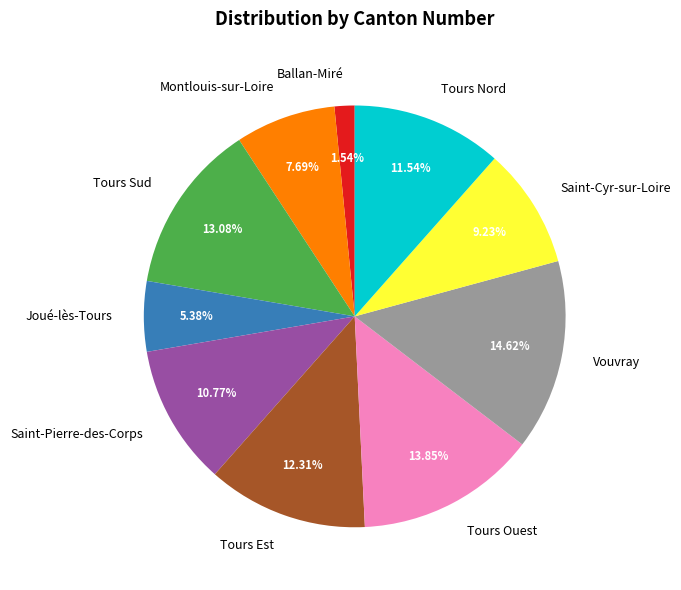

Does Montlouis-sur-Loire represent more than half of the total?

No